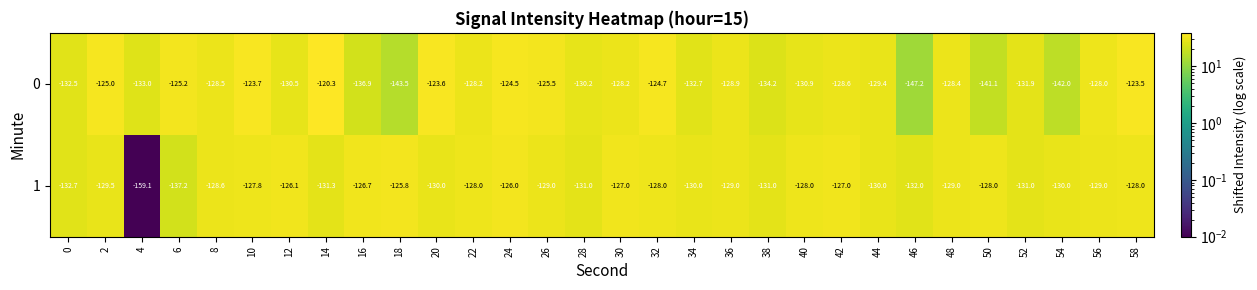

The value of 1 at 54 is -44.0. True or false?

False